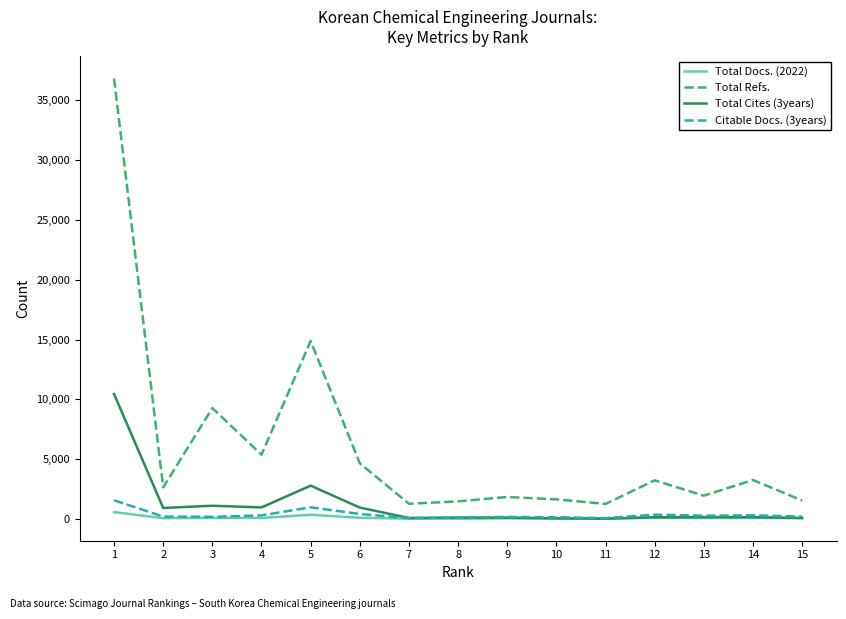

What is the difference between the maximum and minimum values in the Total Docs. (2022) series?

552